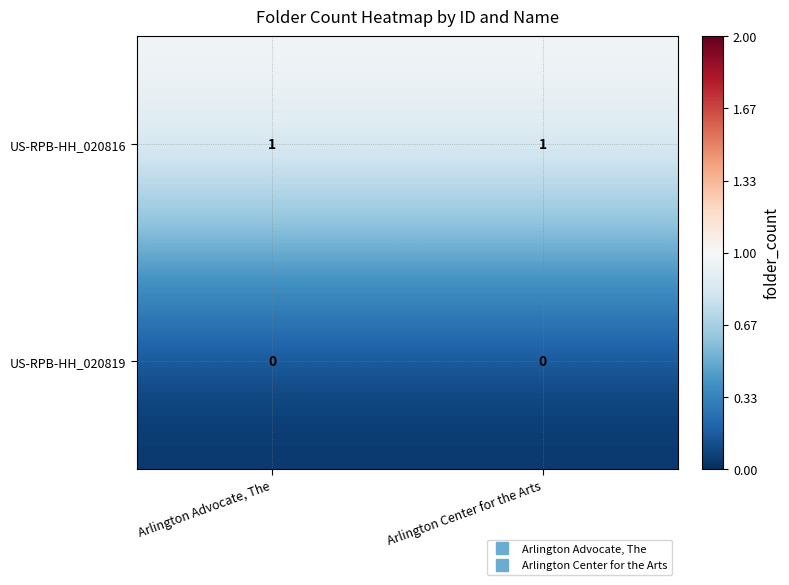

Is the value of US-RPB-HH_020816 at Arlington Center for the Arts greater than the value of US-RPB-HH_020819 at Arlington Advocate, The?

Yes